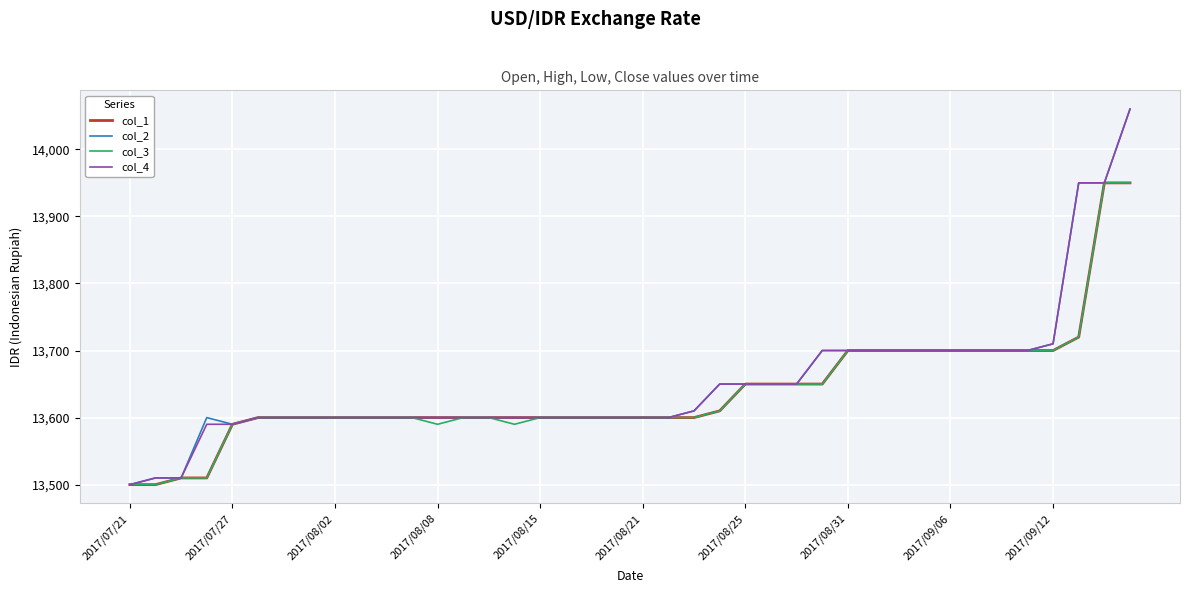

What is the maximum value for col_2?

14060